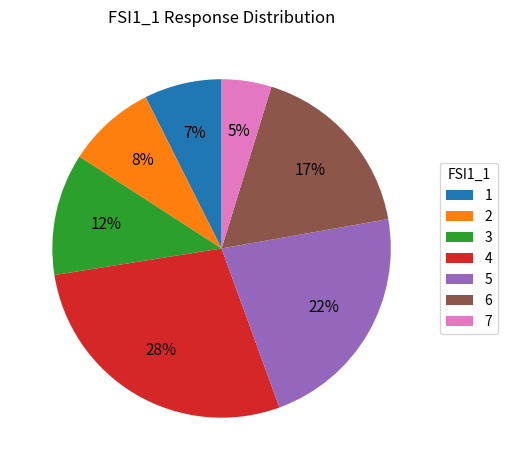

How many slices are in this pie chart?

7